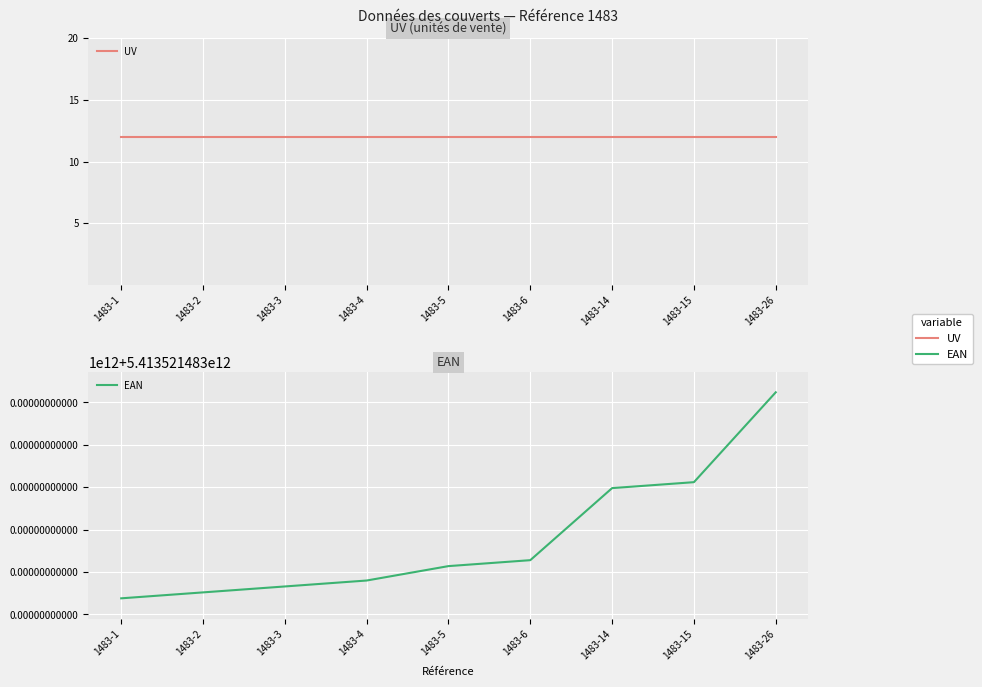

What value does the UV series have at 1483-4?

12